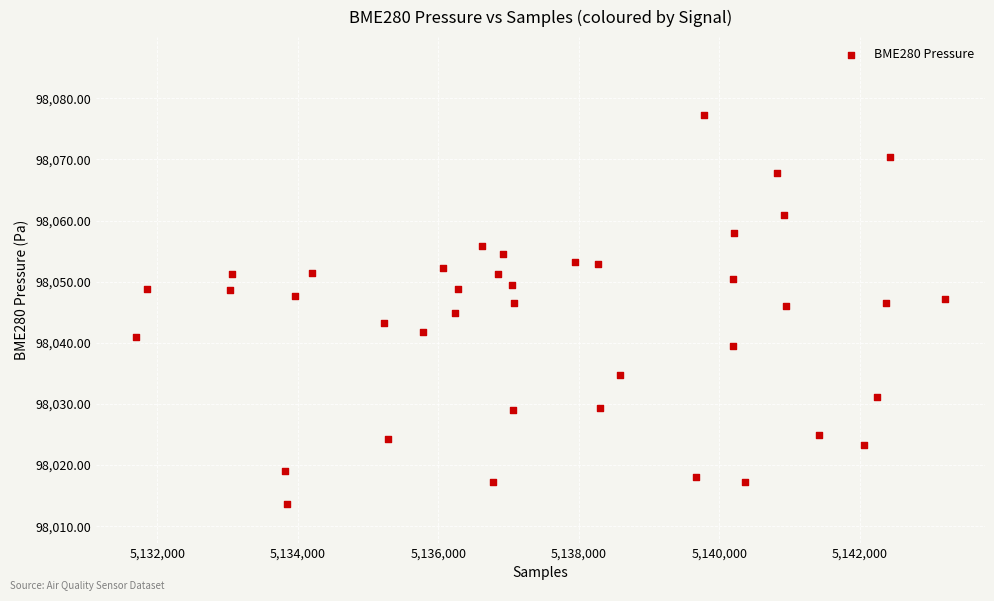

What is the range of X values (max minus min)?

11511.0